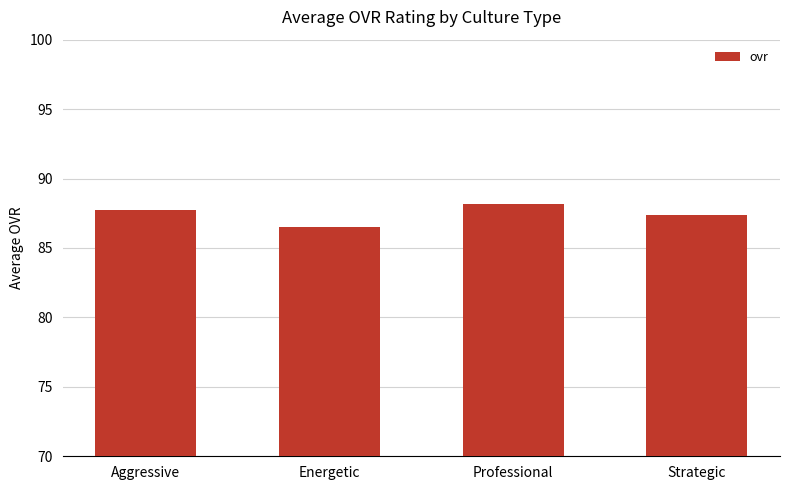

Reading left to right, what are all the values shown in this chart?

87.7	86.5	88.2	87.4